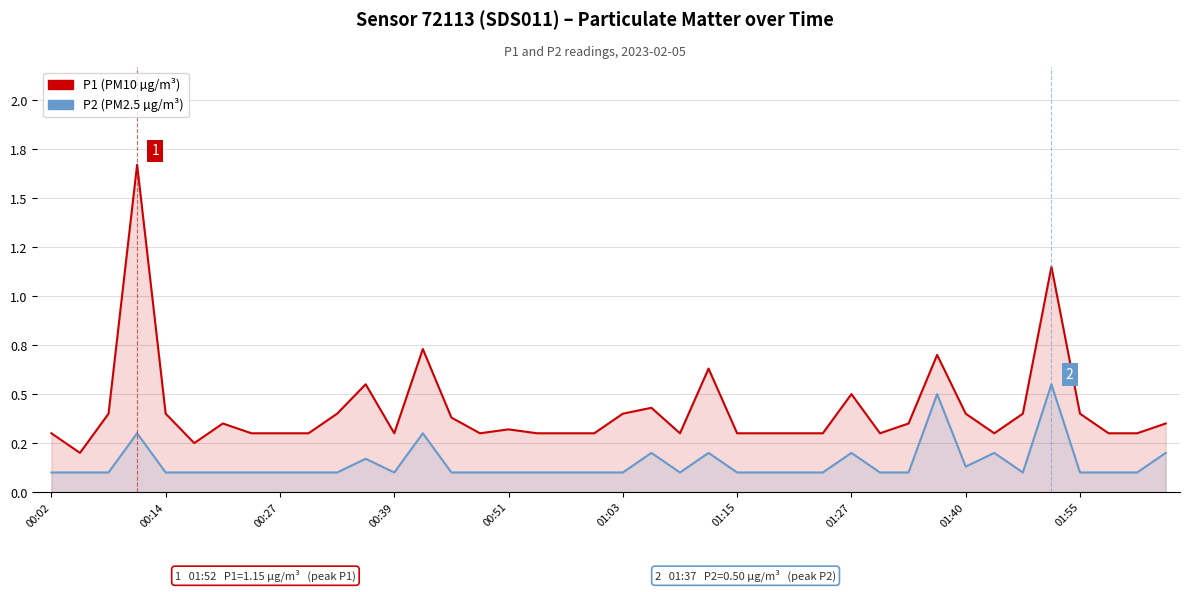

The value of P1 (PM10 µg/m³) at 13 is 0.7. True or false?

True